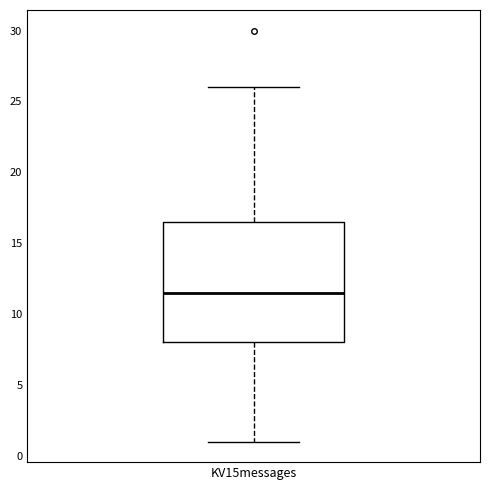

Transcribe this box plot: give where the median line is, the range the box spans, and where the two whiskers end, as read against the y-axis. The values are not printed on the chart, so give them approximately, as read against the axis.

median 11.5, box 8.0 to 16.5, whiskers 1.0 to 26.0